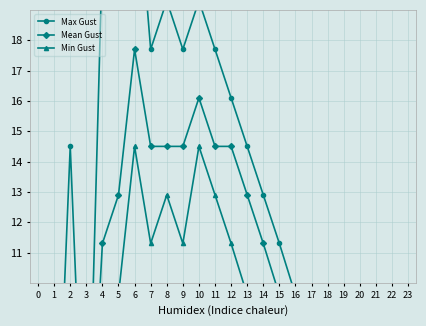

What is the maximum value for Max Gust?

24.2